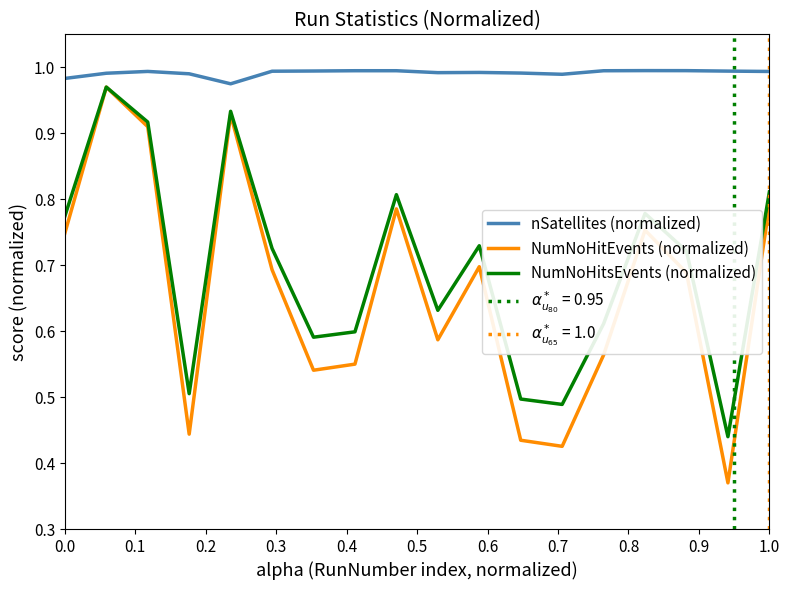

True or false: NumNoHitsEvents (normalized) and NumNoHitEvents (normalized) cross at least once.

False